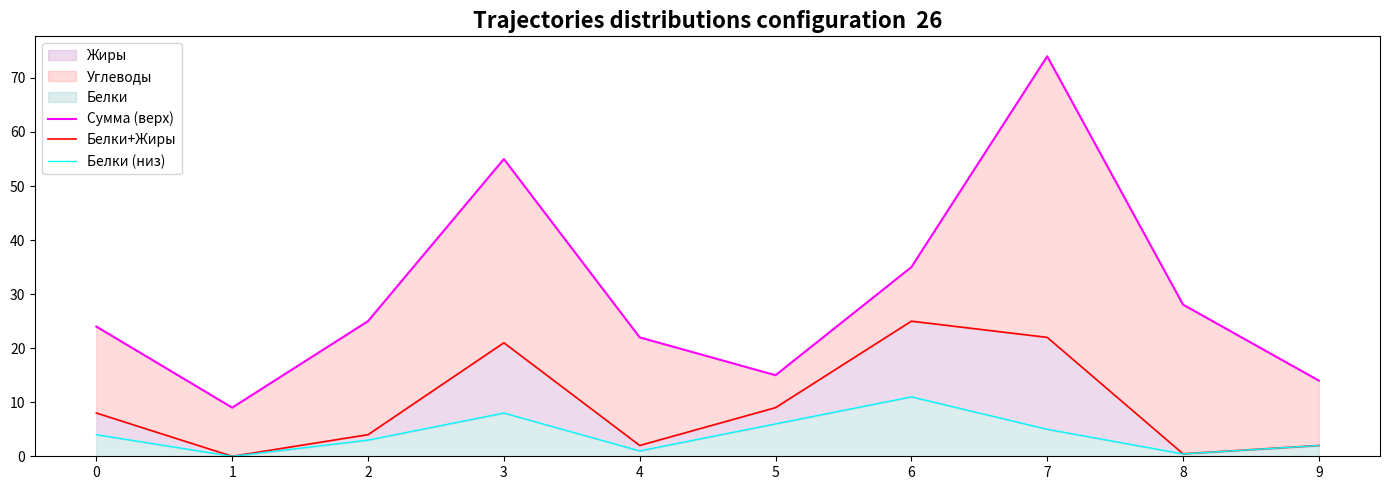

At which category does Белки+Жиры reach its first local peak?

3